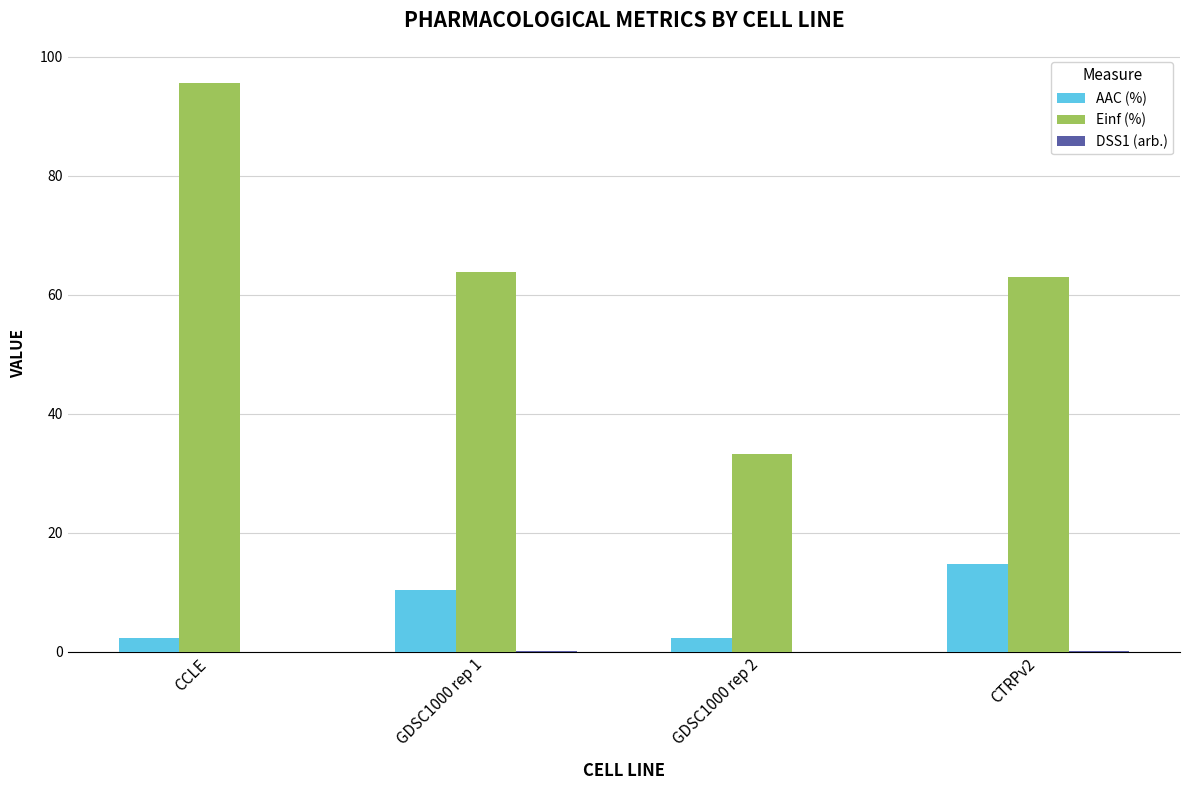

At which category is the sum across all series the highest?

CCLE